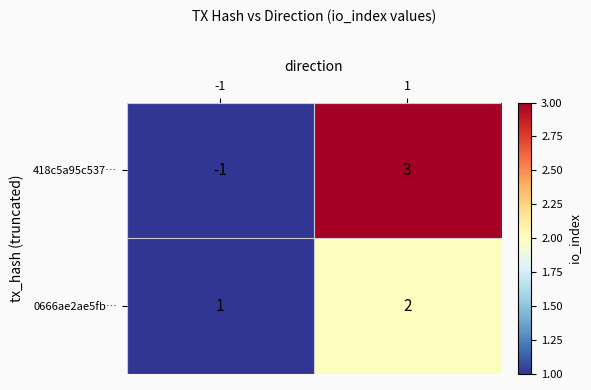

What is the sum of the 0666ae2ae5fb… values at 1 and -1?

3